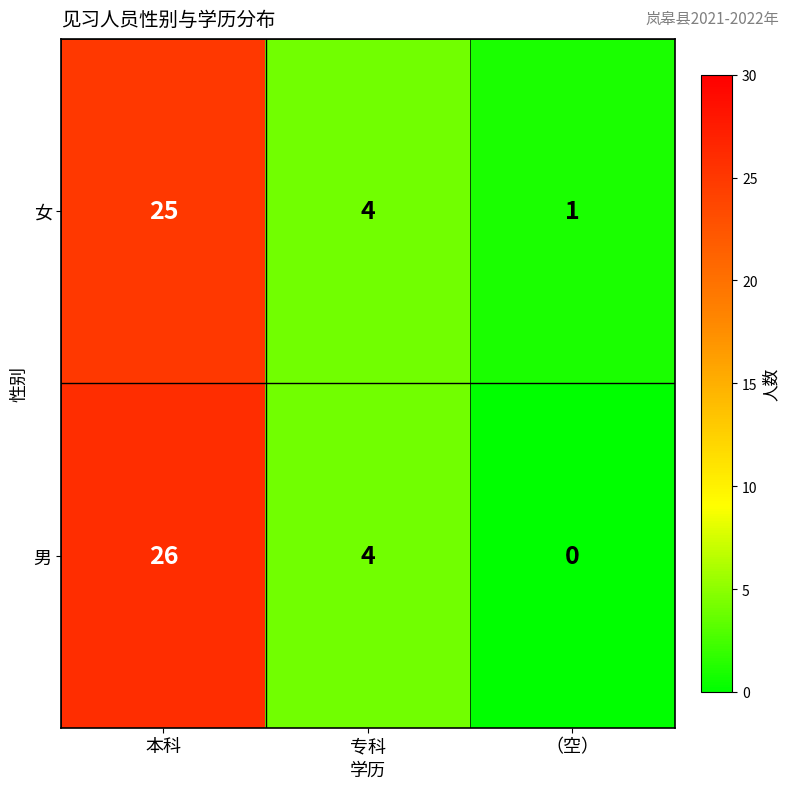

Which category has the highest value in the 女 series?

本科